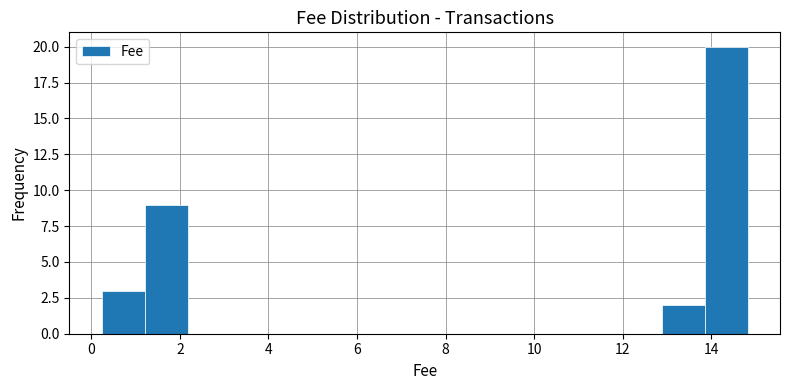

Reading left to right, transcribe this chart: for each bar, give the range it covers on the x-axis and its height. Neither the bar edges nor the heights are printed on the chart, so give them approximately, as read against the axes.

0.2 to 1.2: 3
1.2 to 2.2: 9
2.2 to 3.2: 0
3.2 to 4.2: 0
4.2 to 5.0: 0
5.0 to 6.0: 0
6.0 to 7.0: 0
7.0 to 8.0: 0
8.0 to 9.0: 0
9.0 to 10.0: 0
10.0 to 11.0: 0
11.0 to 12.0: 0
12.0 to 12.8: 0
12.8 to 13.8: 2
13.8 to 14.8: 20